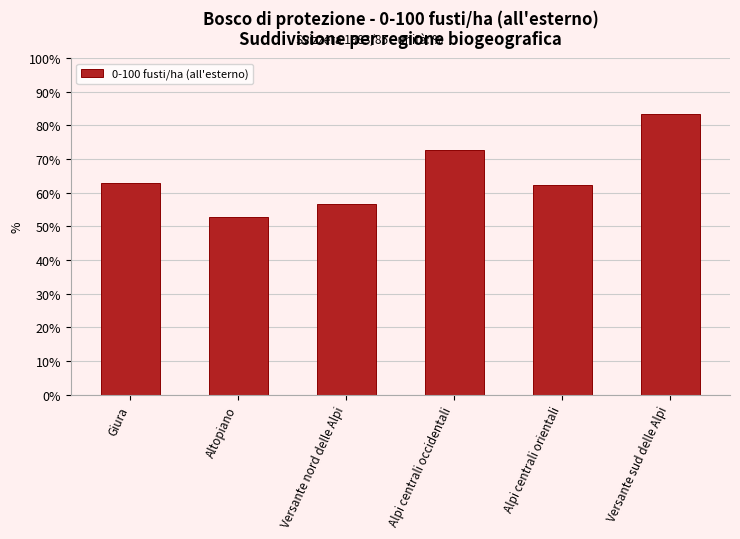

How many categories are shown in the chart?

6